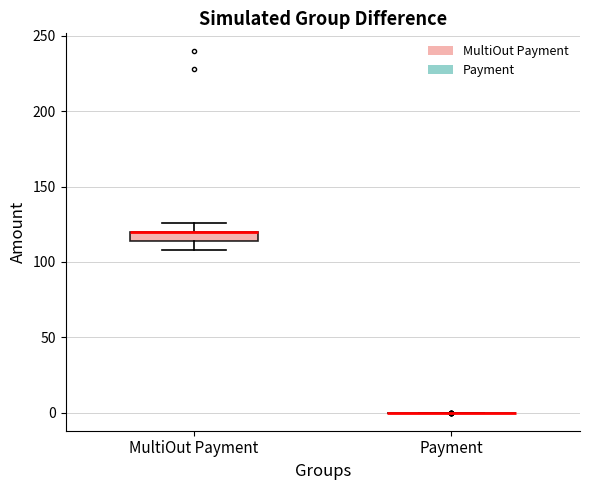

Comparing the boxes themselves (not the whiskers), which one is the tallest?

MultiOut Payment